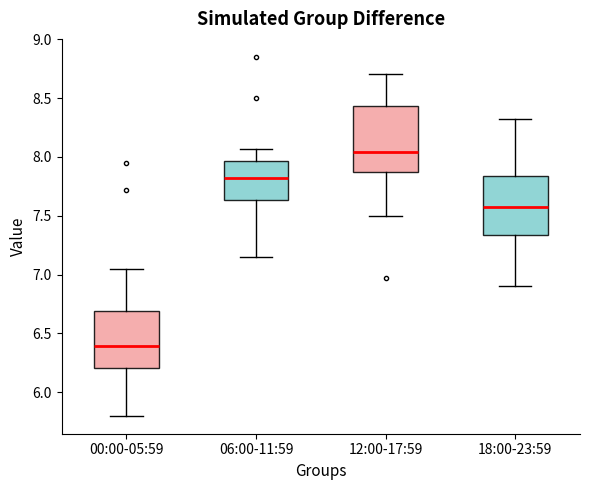

Reading left to right, transcribe this box plot: for each box, give where its median line is, the range the box spans, and where its two whiskers end, as read against the y-axis. The values are not printed on the chart, so give them approximately, as read against the axis.

00:00-05:59: median 6.40, box 6.20 to 6.70, whiskers 5.80 to 7.05
06:00-11:59: median 7.80, box 7.65 to 7.95, whiskers 7.15 to 8.05
12:00-17:59: median 8.05, box 7.90 to 8.45, whiskers 7.50 to 8.70
18:00-23:59: median 7.60, box 7.35 to 7.85, whiskers 6.90 to 8.30